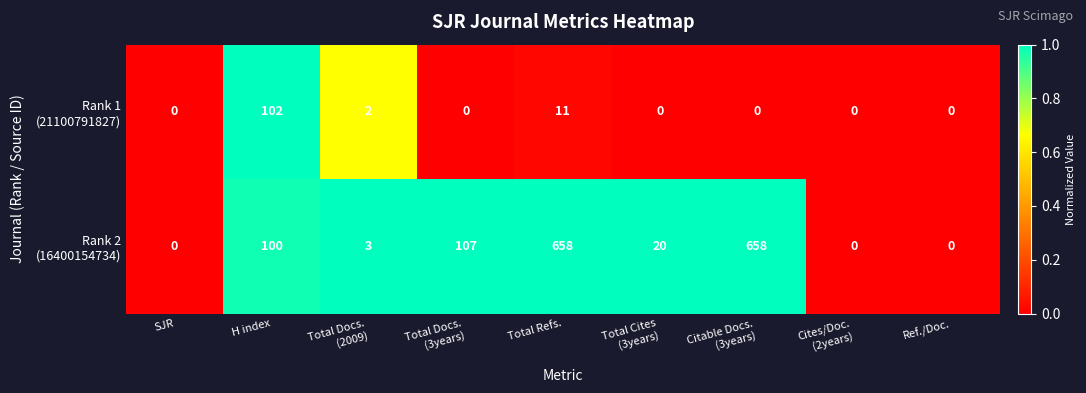

At which category is the sum across all series the highest?

Total Refs.